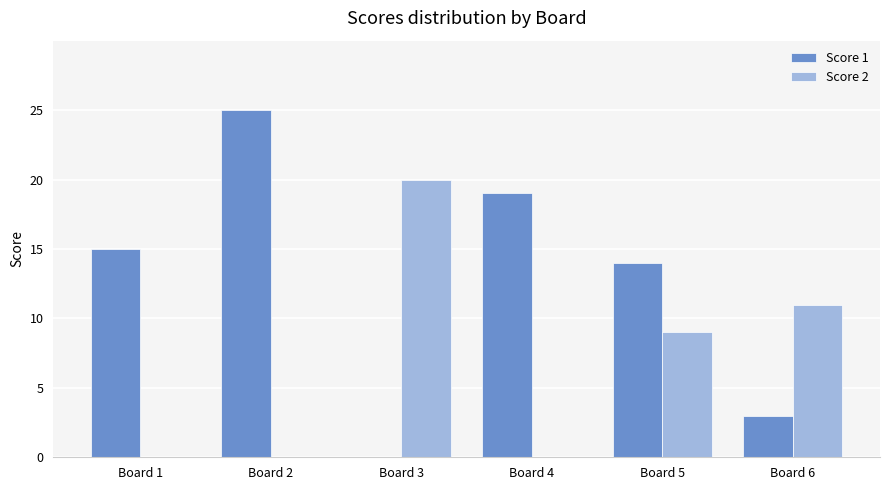

At which label does Score 2 first exceed 9?

Board 3